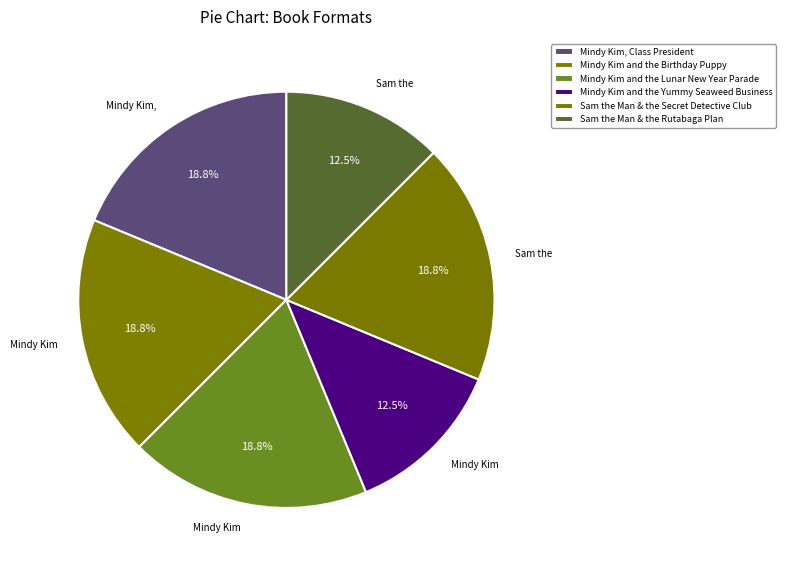

How many slices are in this pie chart?

6